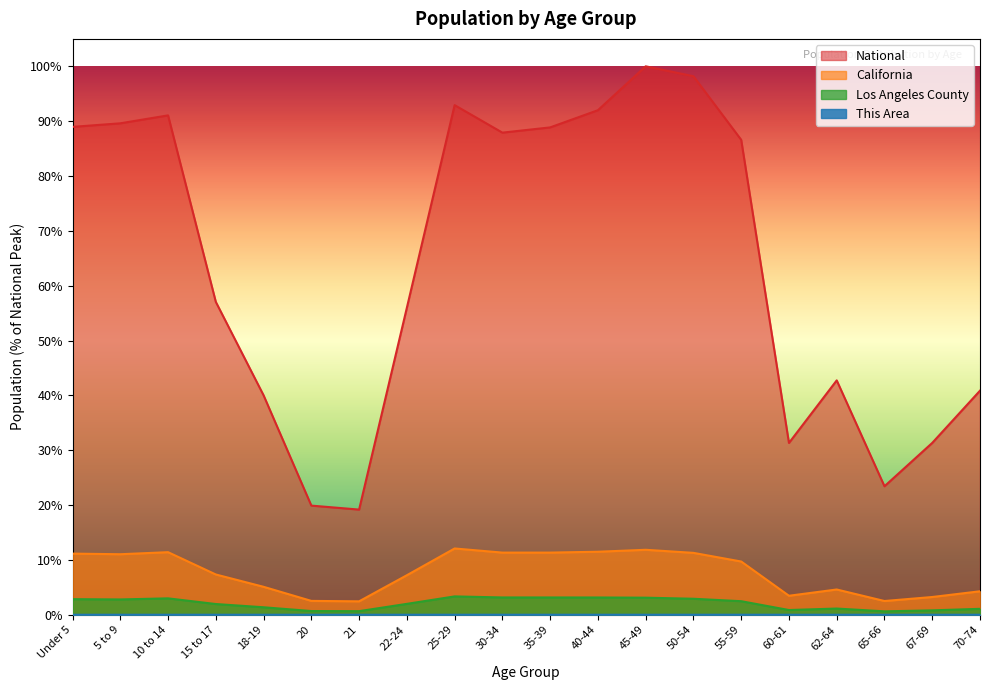

What is the label of the 15th point from the left?

55-59